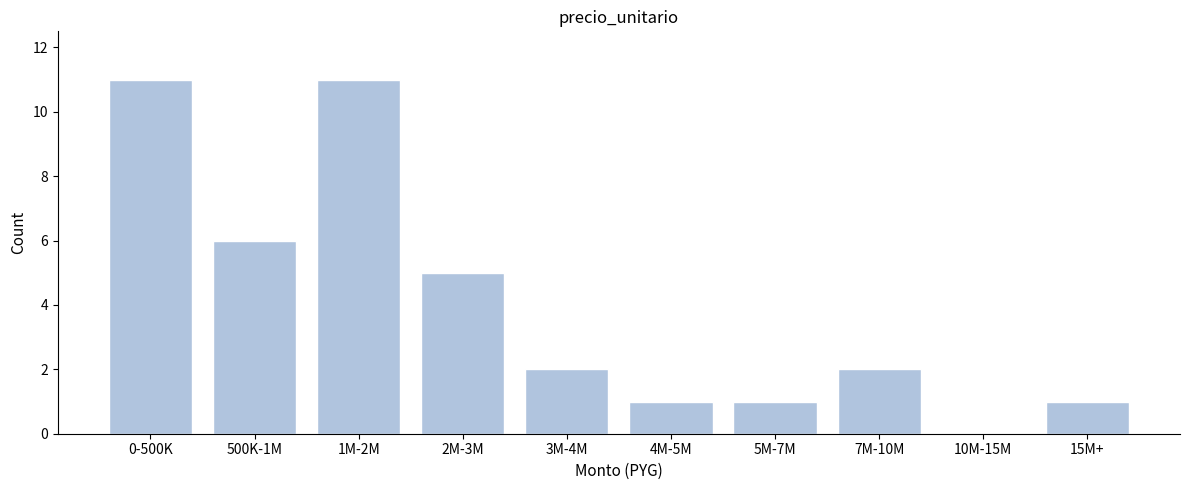

Reading left to right, list all the values displayed in this chart.

0-500K=11	500K-1M=6	1M-2M=11	2M-3M=5	3M-4M=2	4M-5M=1	5M-7M=1	7M-10M=2	10M-15M=0	15M+=1